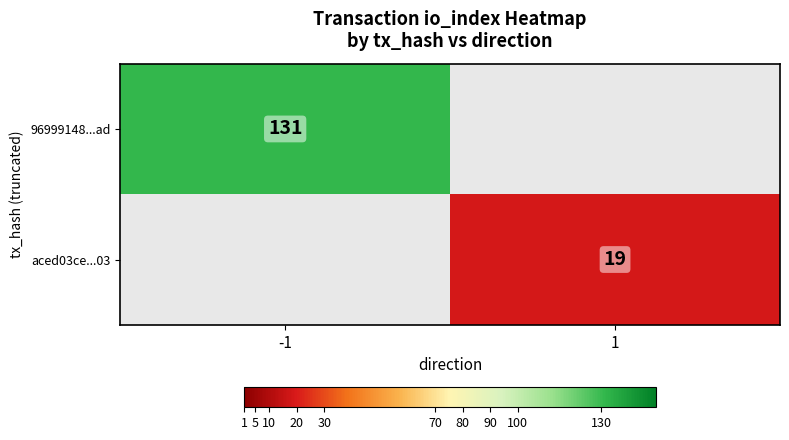

Is the value of aced03ce...03 at 1 greater than the value of 96999148...ad at -1?

No